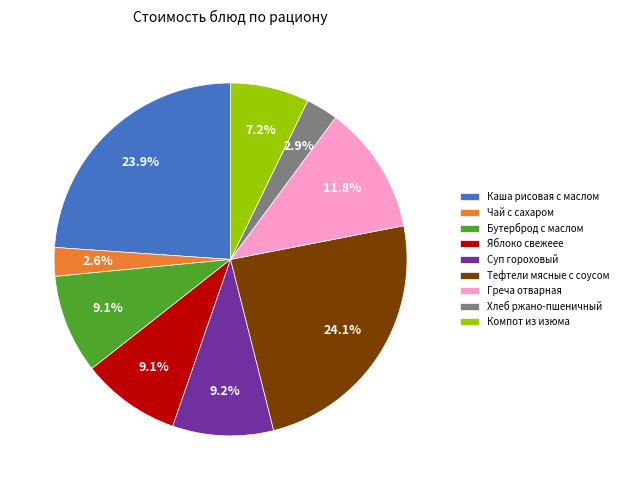

How much of the chart is everything except Суп гороховый?

90.8%